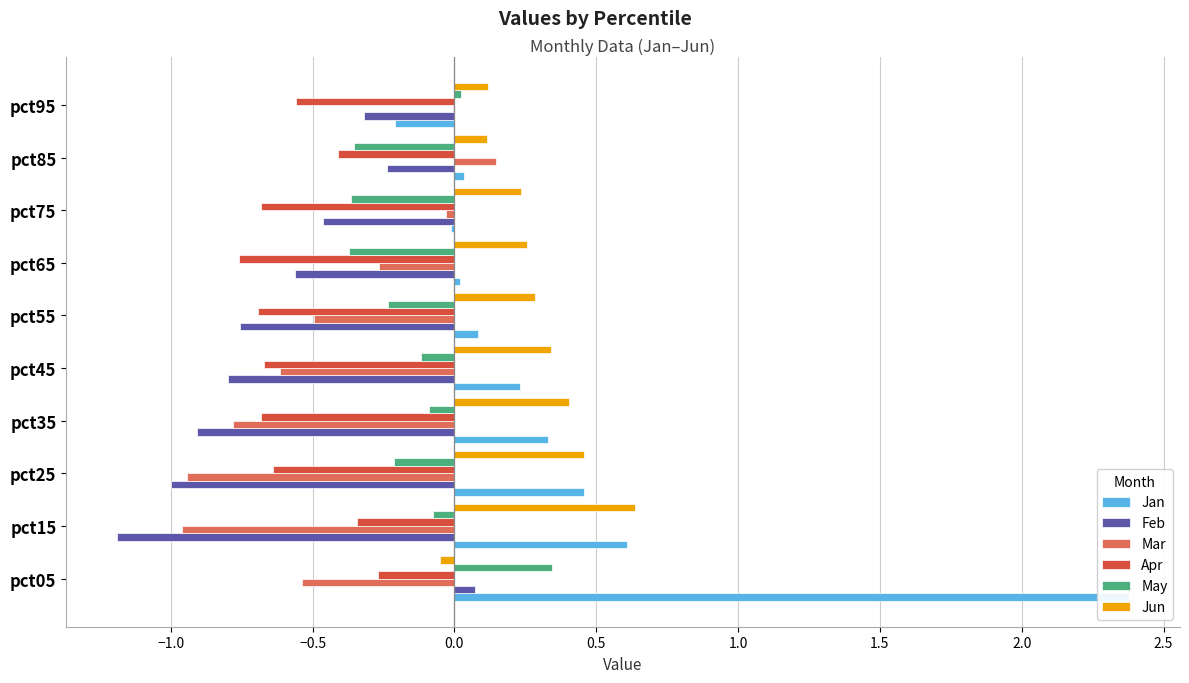

How many series are shown in this chart?

6